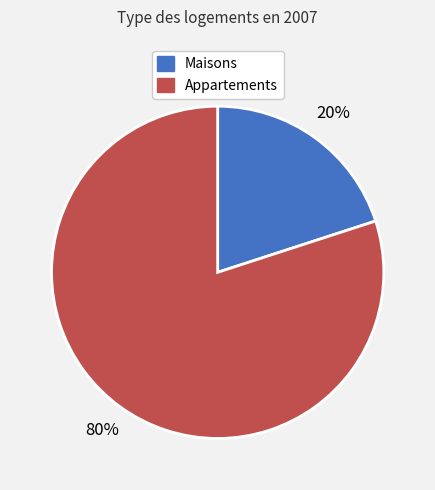

To the nearest percent, what is the average slice percentage?

50%